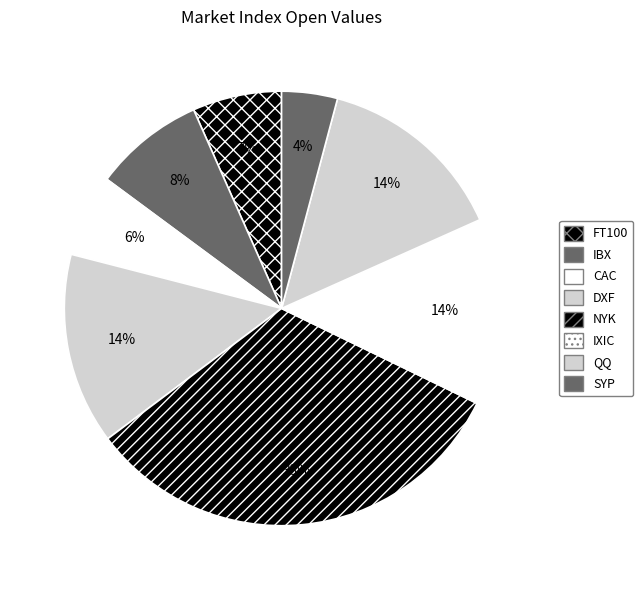

Rank the categories by value from lowest to highest.

SYP, CAC, FT100, IBX, IXIC, QQ, DXF, NYK